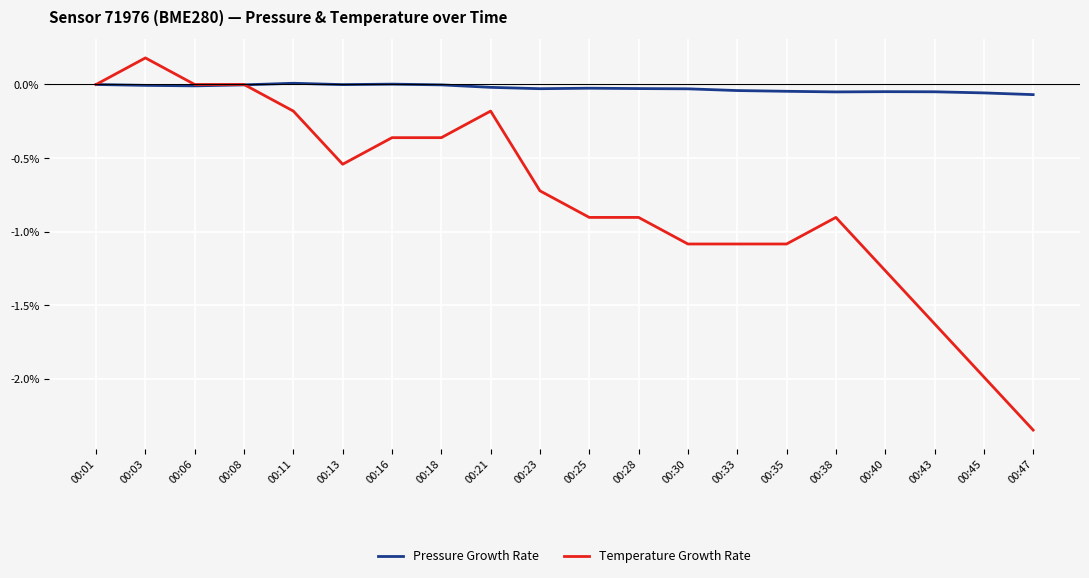

What are all the series names shown in the legend?

Pressure Growth Rate, Temperature Growth Rate